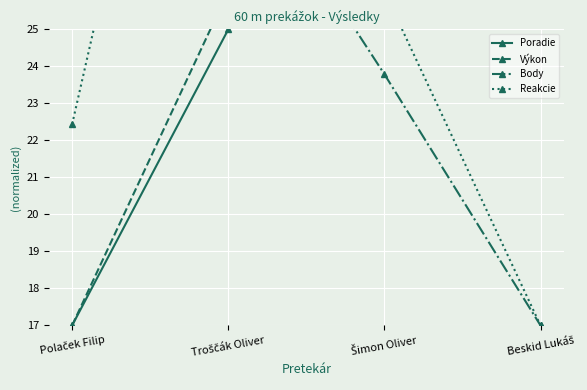

Which series has the largest range (max minus min)?

Poradie